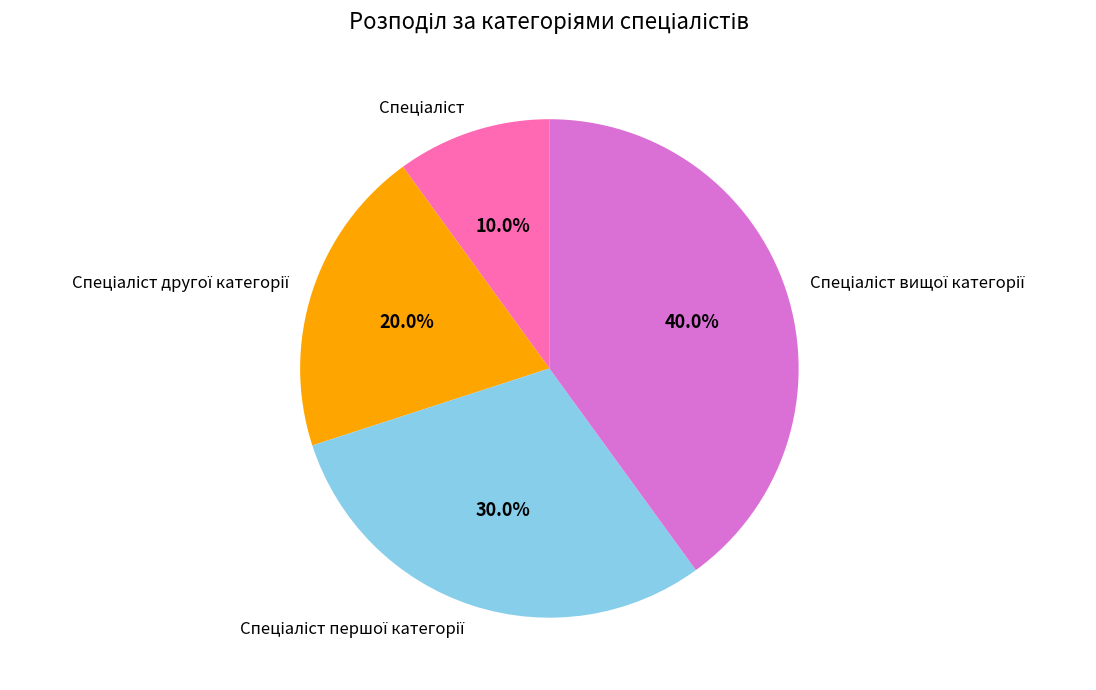

Is there any slice that represents more than half of the pie?

No